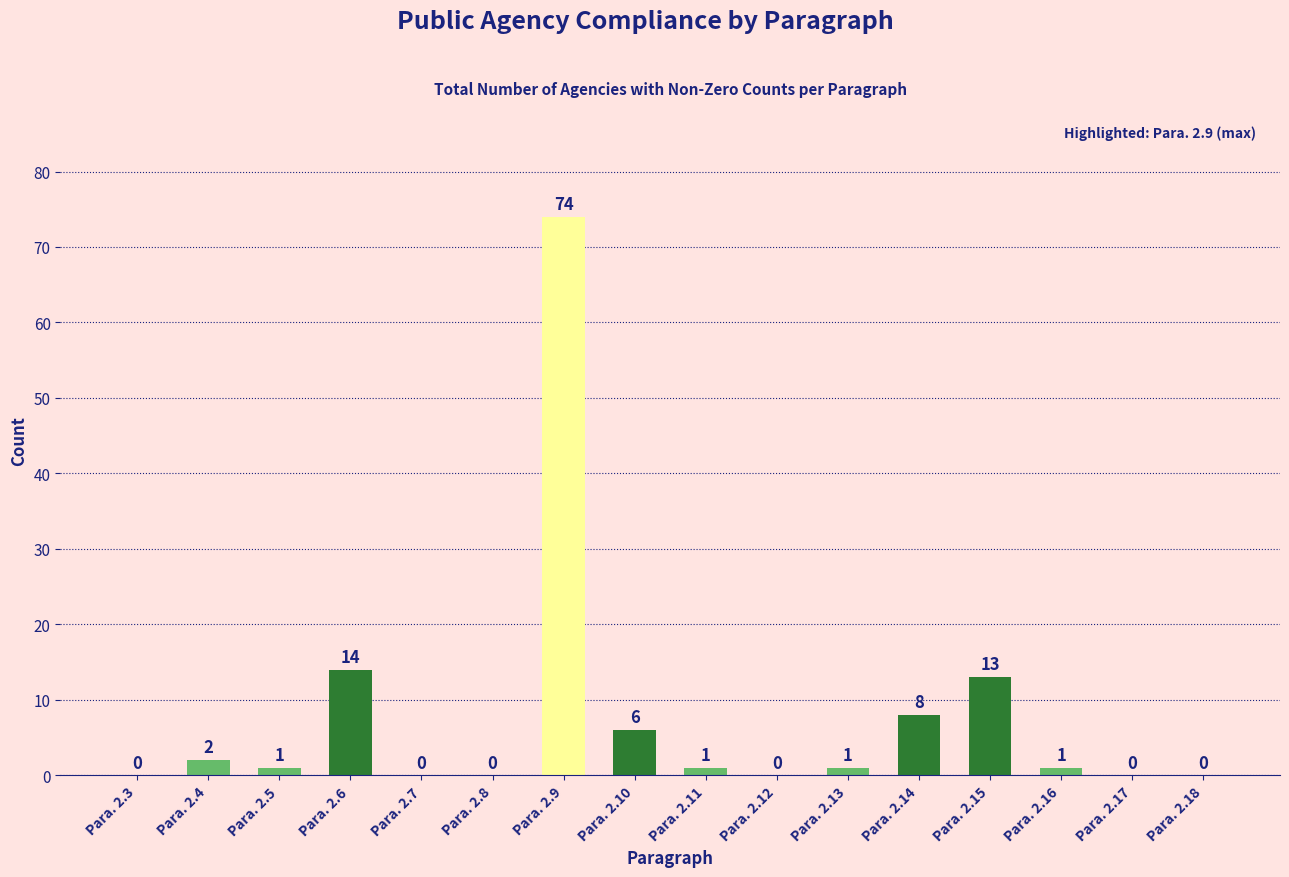

What is the change in value from Para. 2.9 to Para. 2.15?

-61